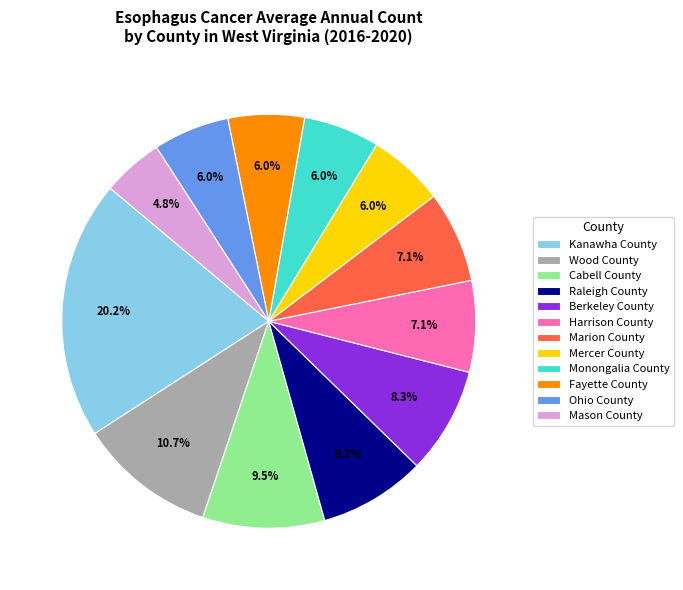

What is the ratio of the value at Raleigh County to the value at Marion County?

1.2